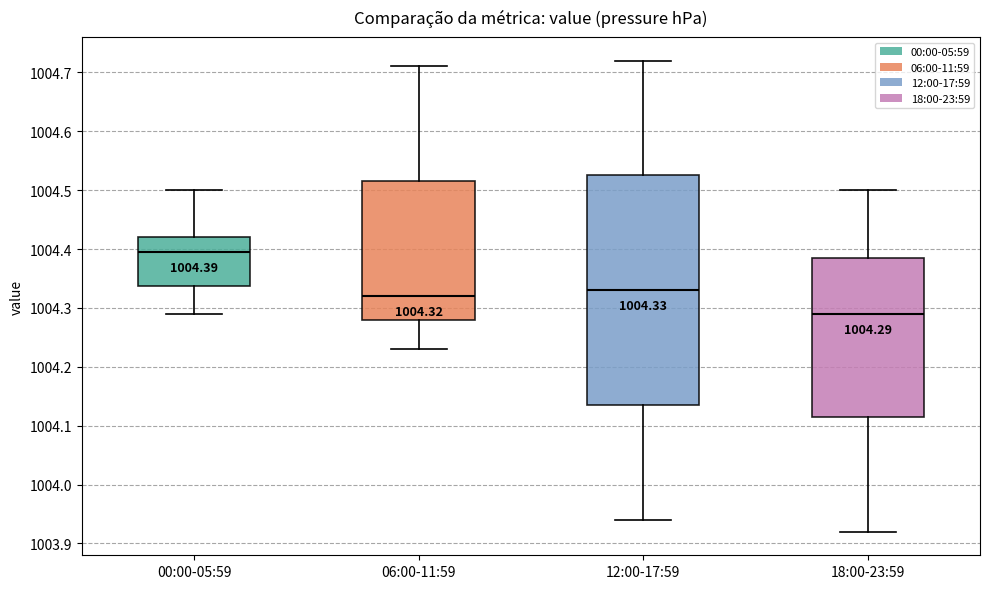

Which box has the lowest median line?

18:00-23:59